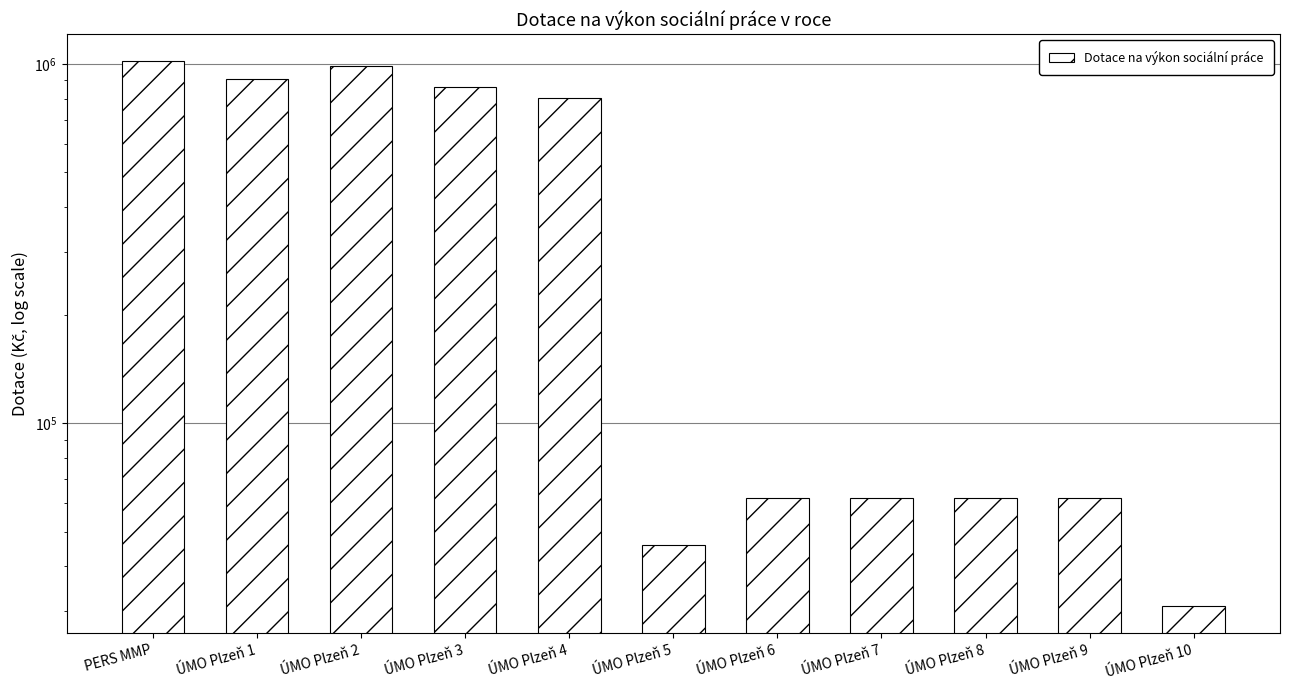

True or false: the data shows 187795 at ÚMO Plzeň 4.

False